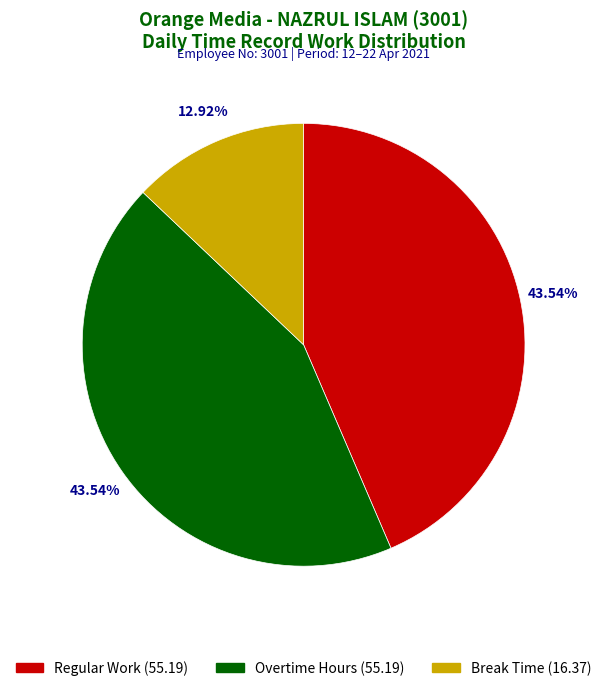

Is there a majority slice in this chart?

No